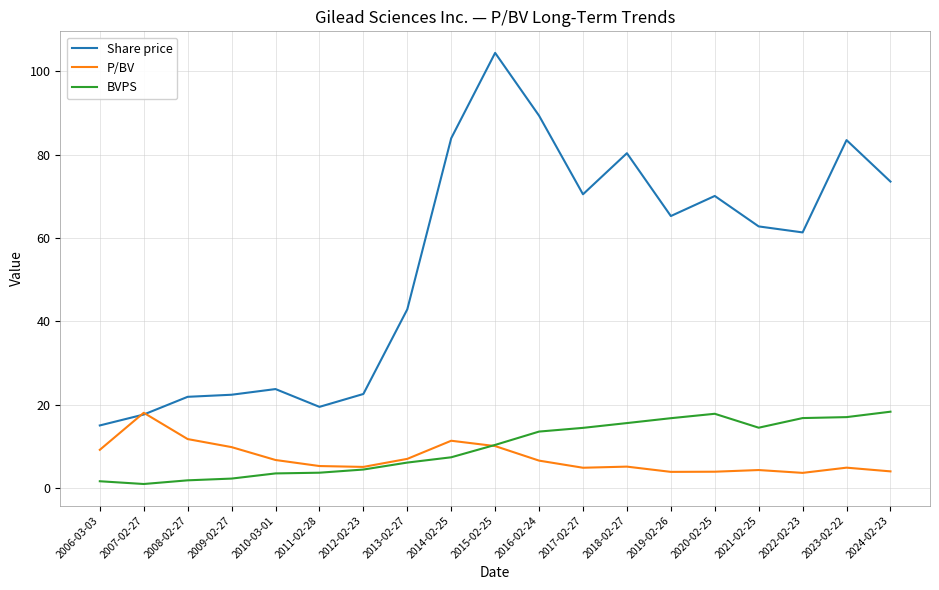

Which series has the widest spread of values?

Share price